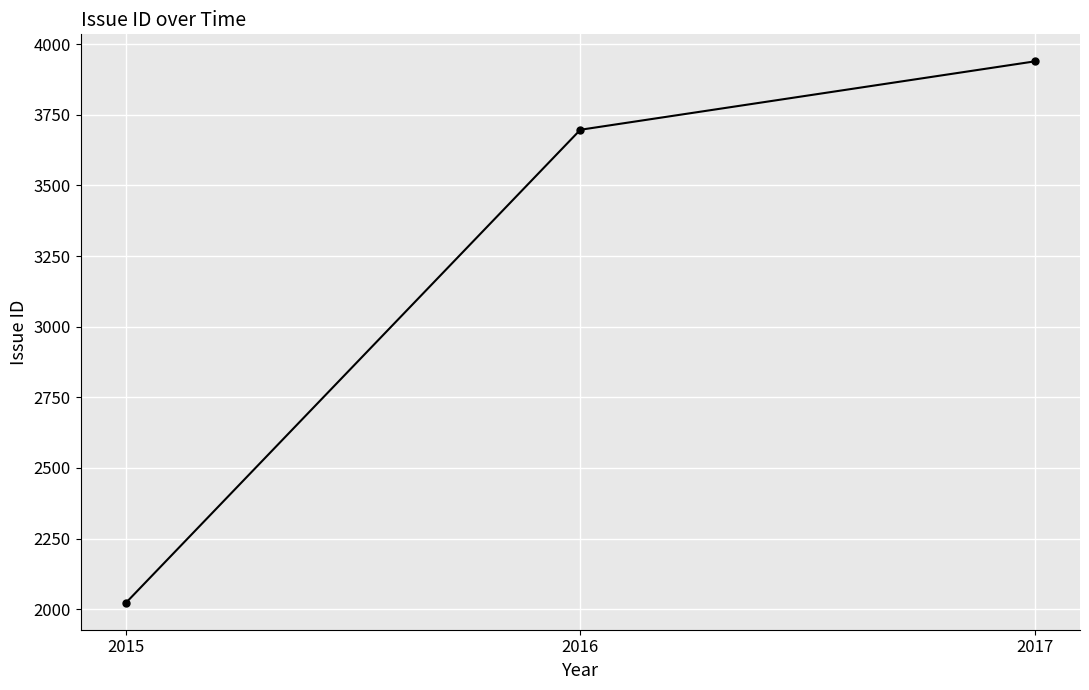

How many series are shown in this chart?

1